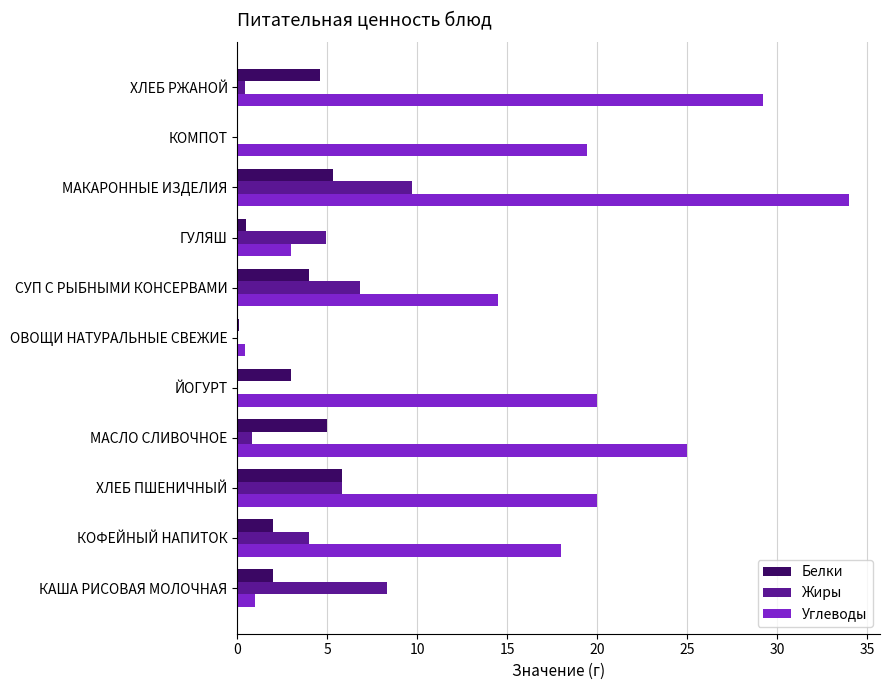

Is it true that Углеводы equals 1.0 at КАША РИСОВАЯ МОЛОЧНАЯ?

True